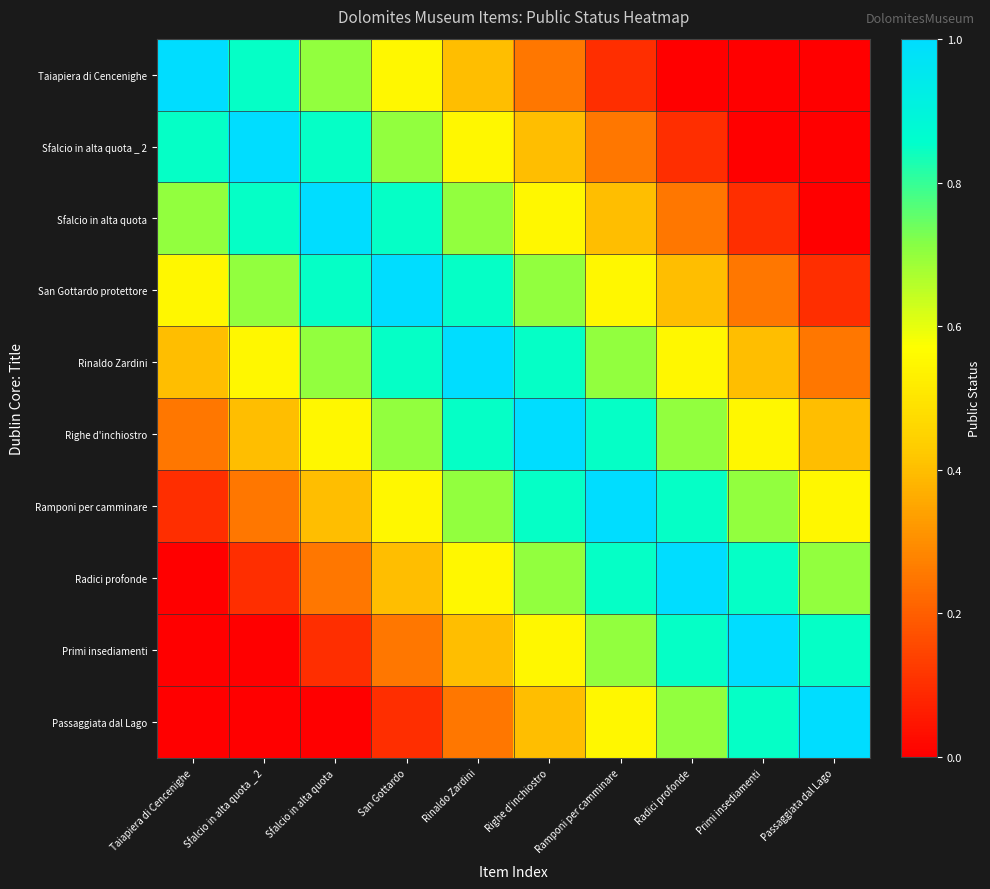

At which category is the sum across all series the highest?

Rinaldo Zardini